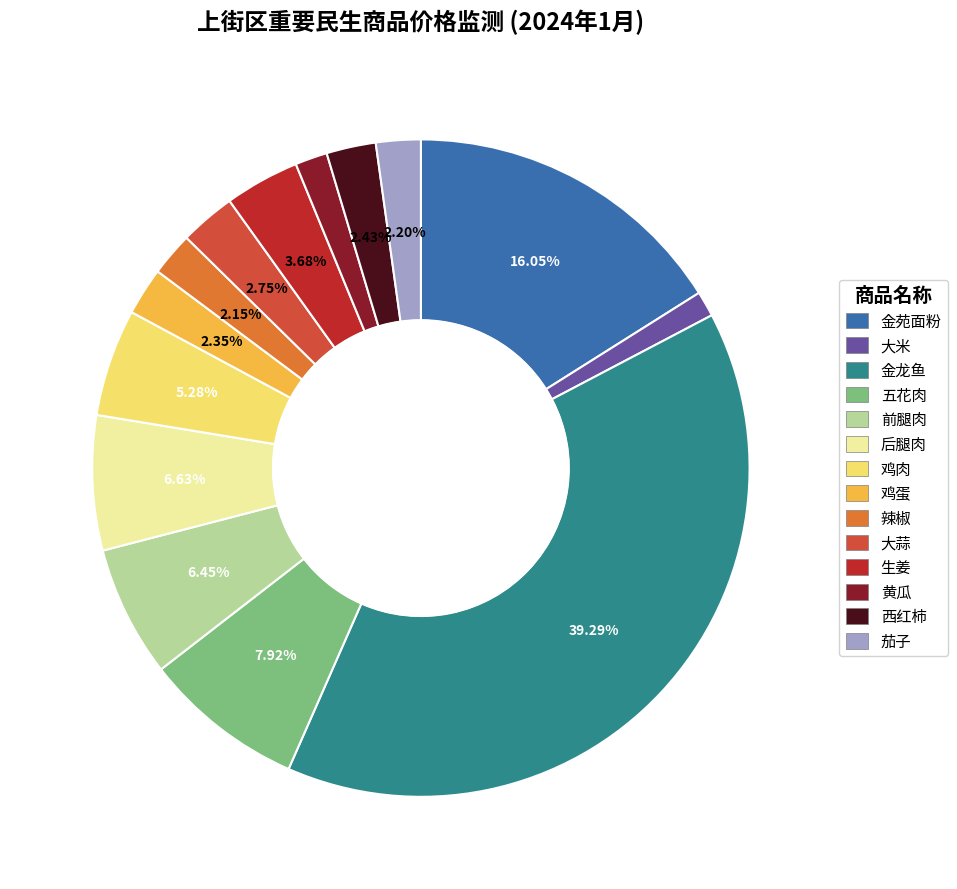

To the nearest percent, what portion does 鸡肉 represent?

5%